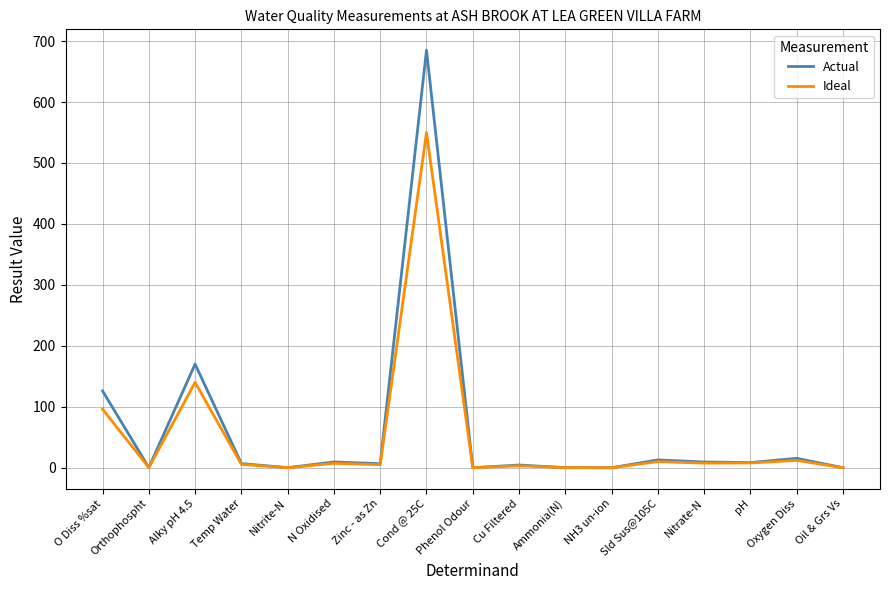

Is this an area chart (filled region under the line)?

No